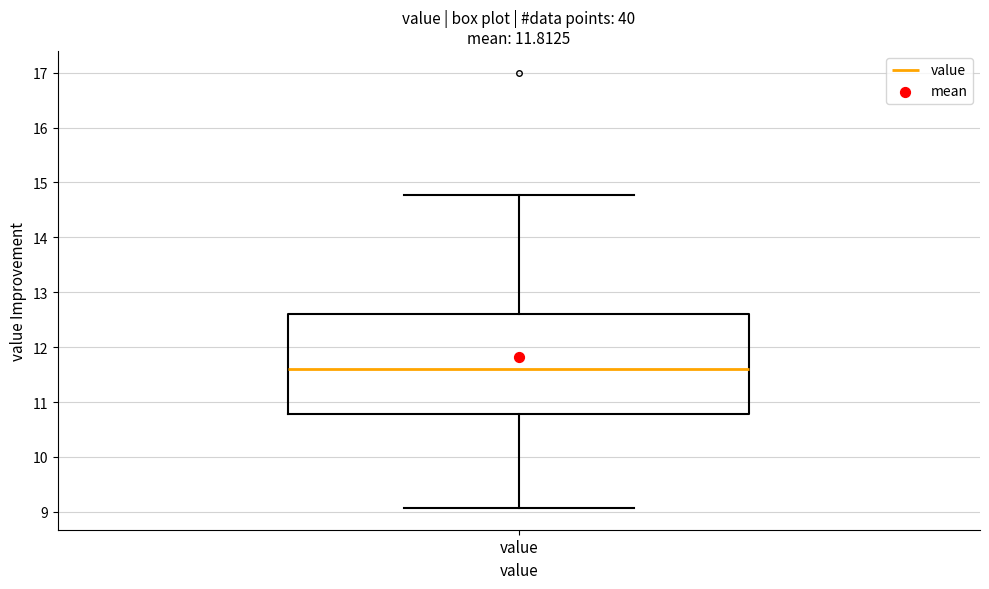

Where does the lower whisker of the box for value end on the y-axis? The values are not printed on the chart, so give them approximately, as read against the axis.

9.1